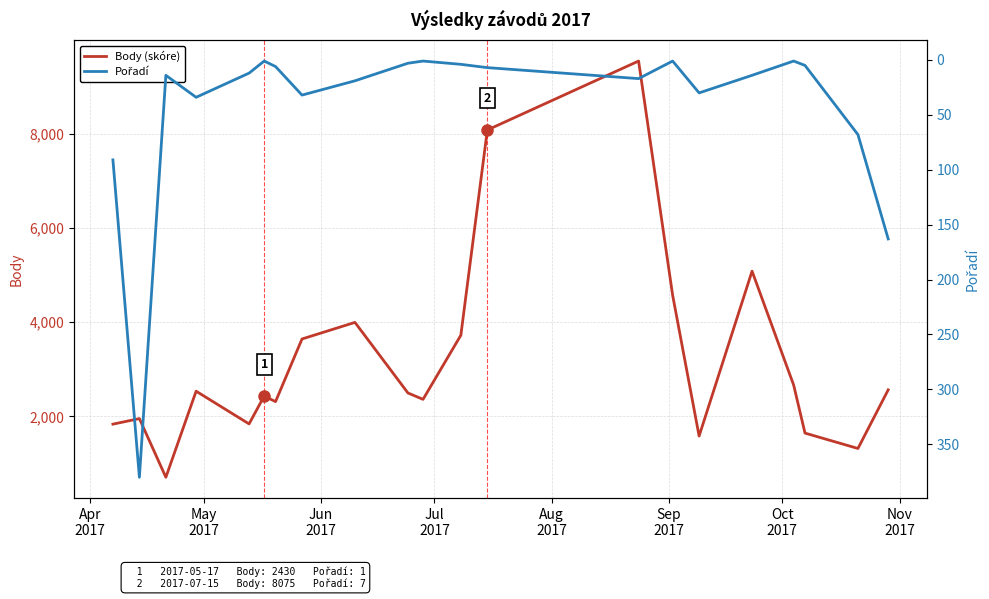

What is the minimum value for Body (skóre)?

707